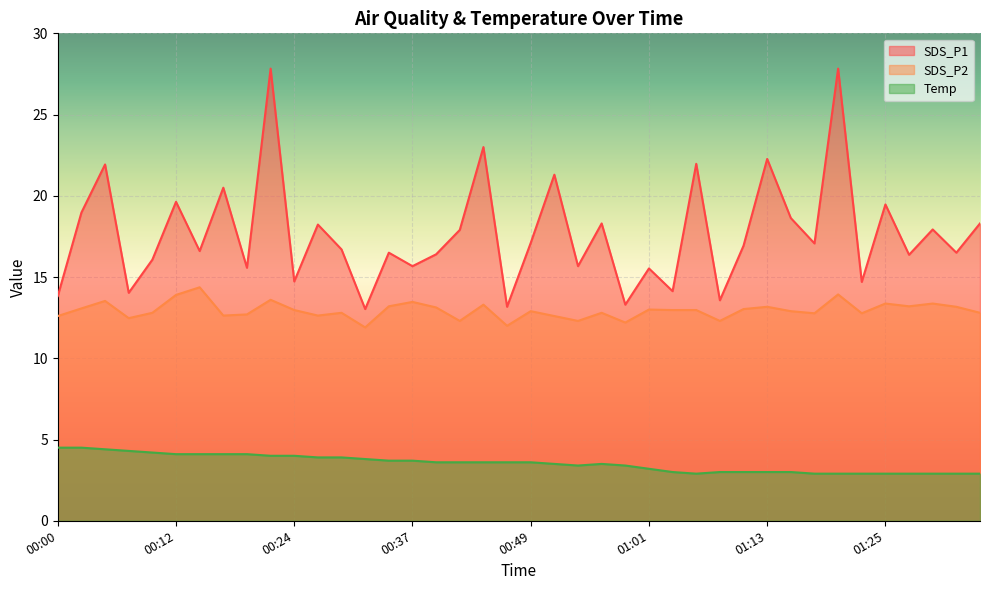

Which series changed the most between 00:17 and 01:03?

SDS_P1